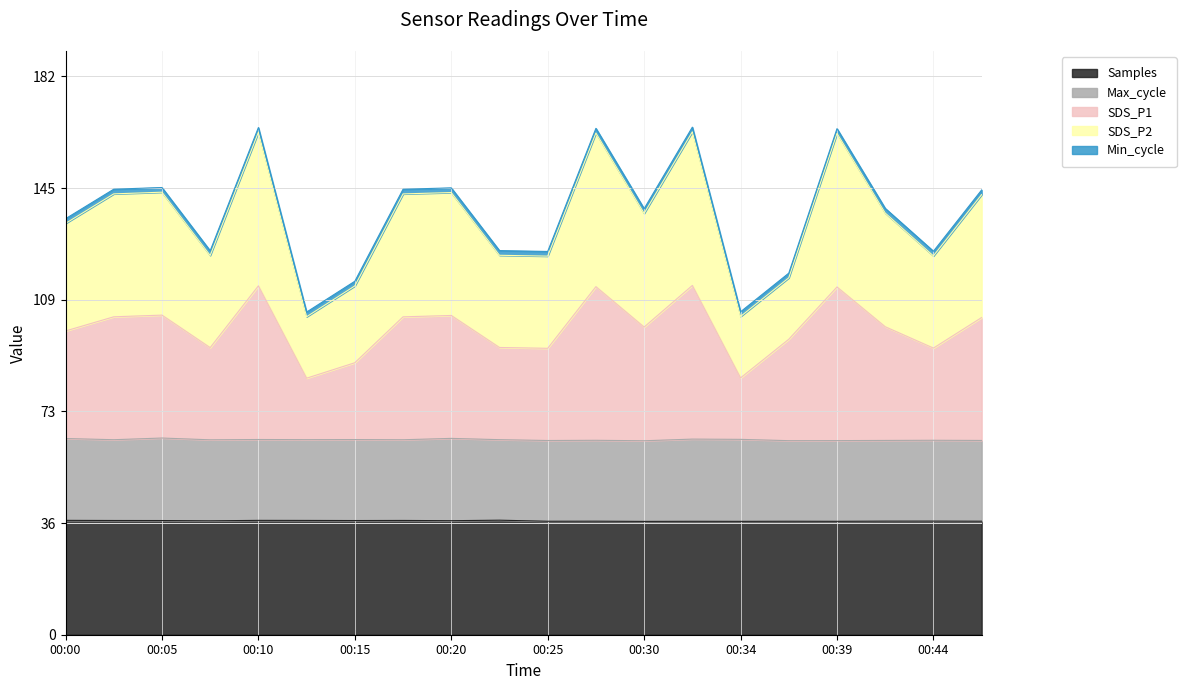

What is the lowest value of the Samples series?

36.9